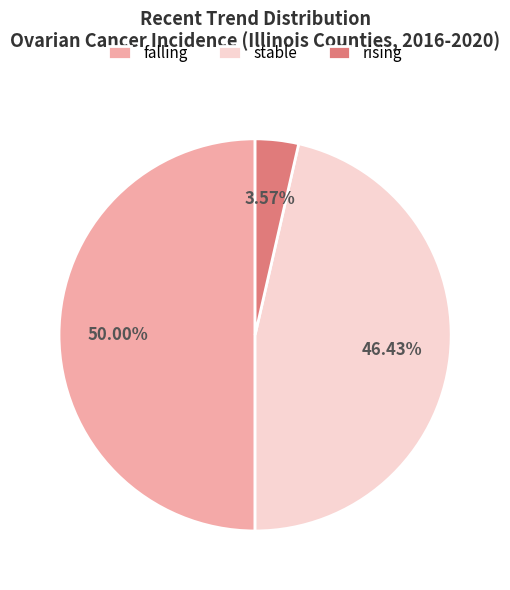

Does rising represent more than half of the total?

No